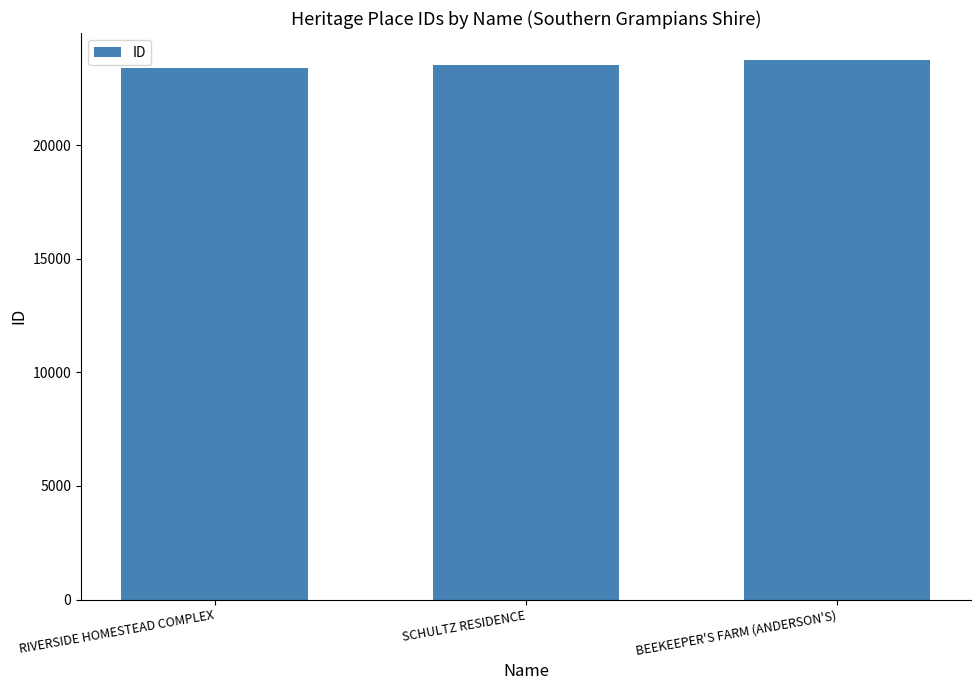

What is the label of the 1st bar from the left?

RIVERSIDE HOMESTEAD COMPLEX